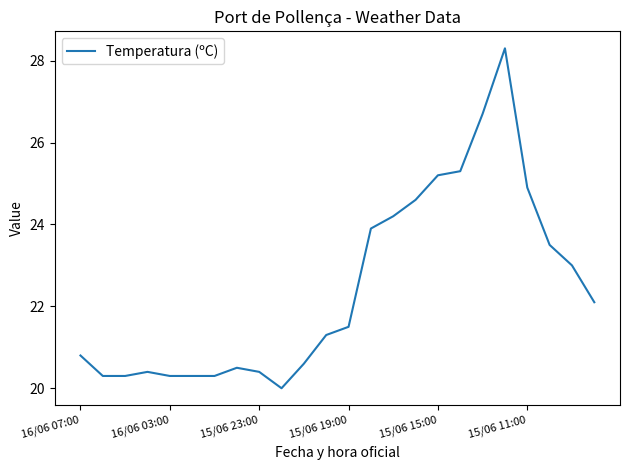

What is the maximum value shown in the chart?

28.3